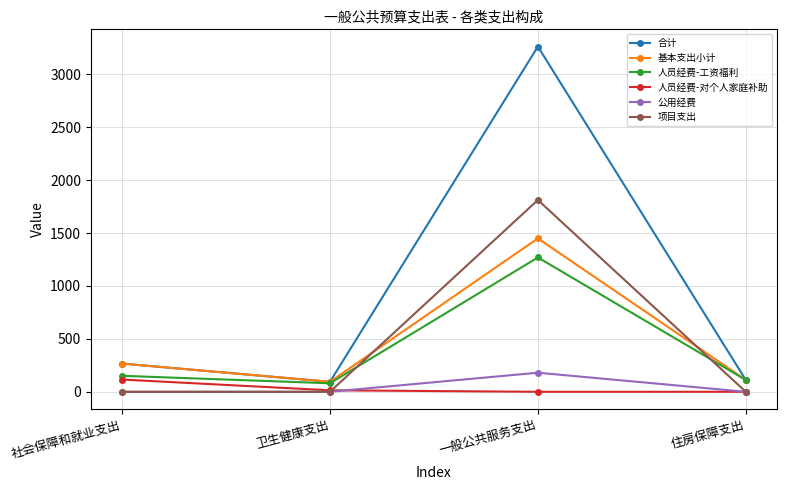

At 一般公共服务支出, list the series in order from largest to smallest.

合计, 项目支出, 基本支出小计, 人员经费-工资福利, 公用经费, 人员经费-对个人家庭补助